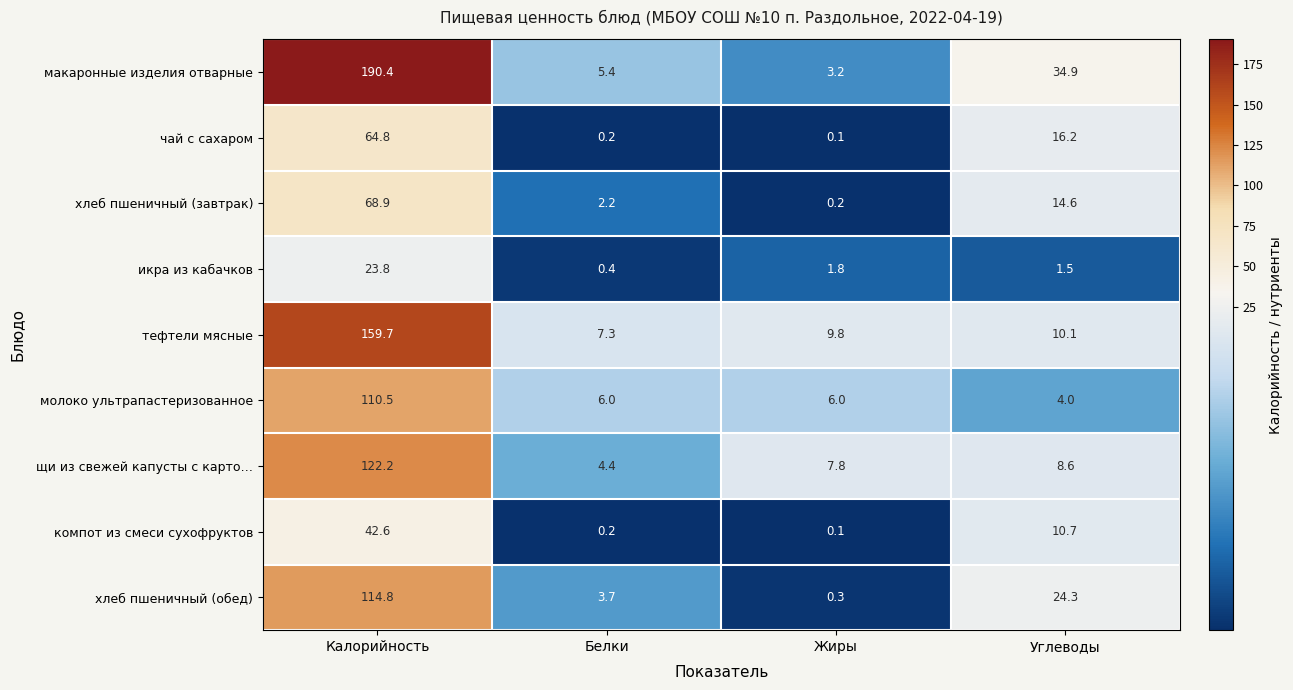

Is it true that тефтели мясные equals 6.6 at Жиры?

False